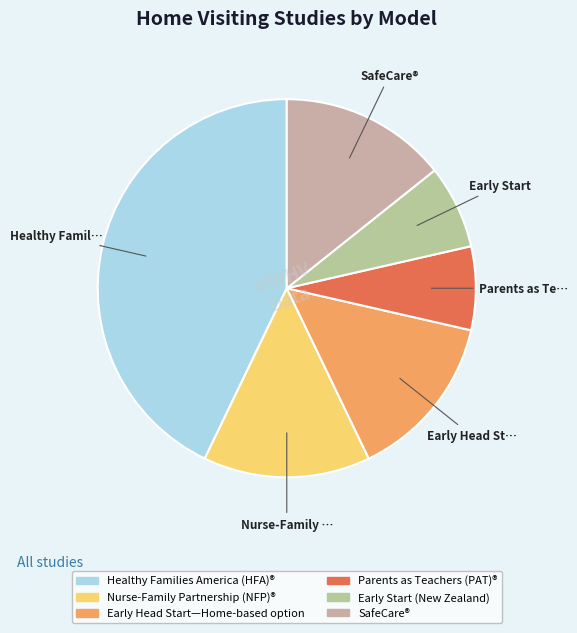

The Parents as Teachers (PAT)® slice represents 13% of the pie. True or false?

False